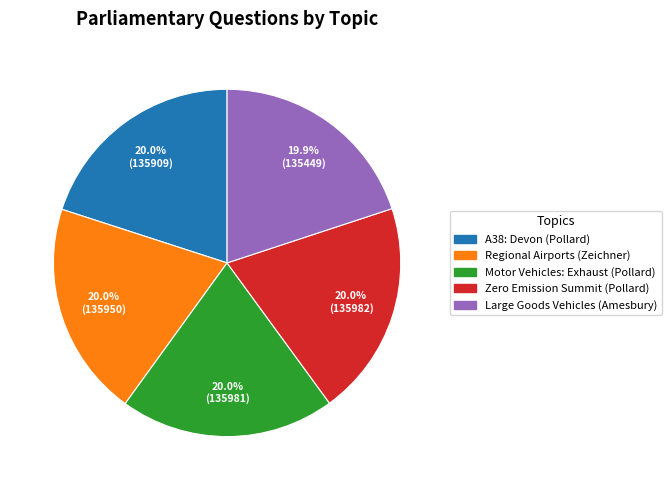

Does any single category account for the majority?

No